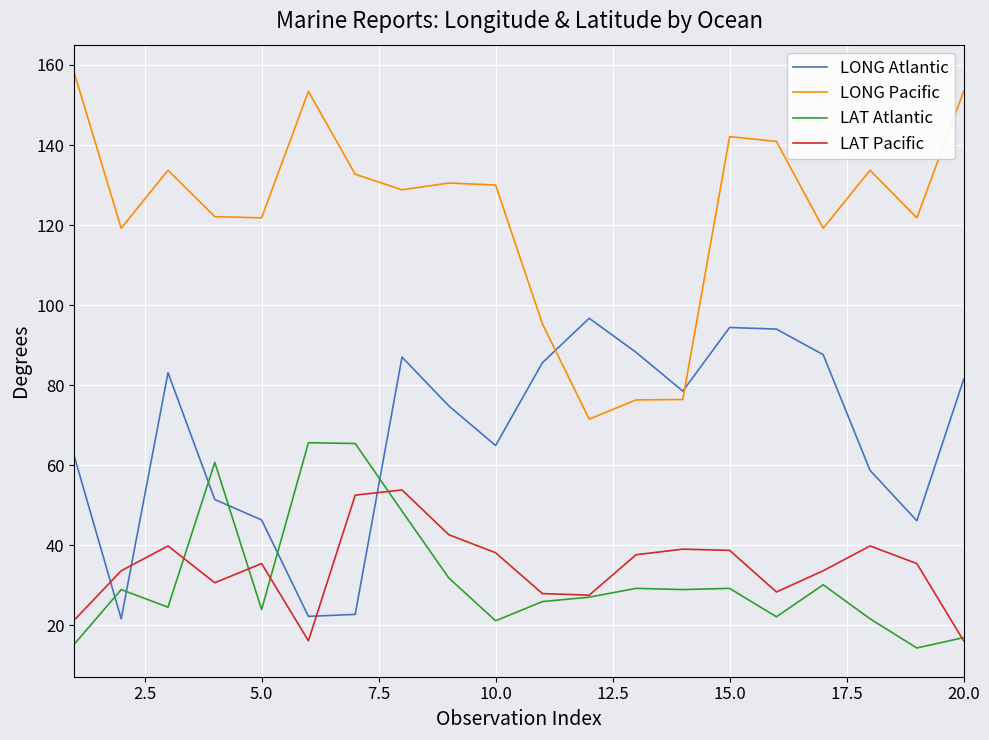

What is the minimum value shown in the chart?

14.3